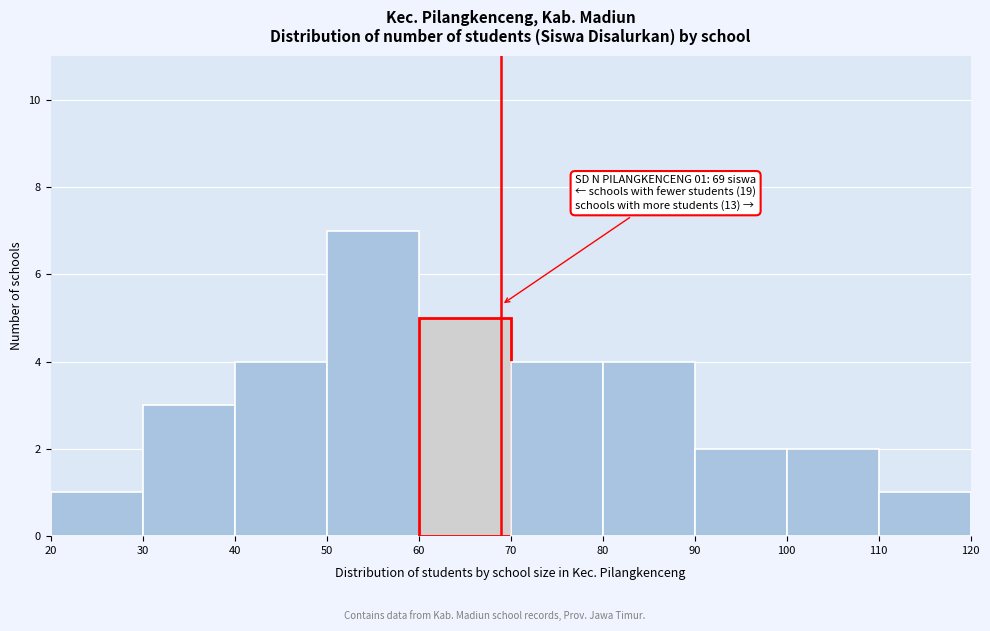

Which range on the x-axis has the tallest bar?

50 to 60